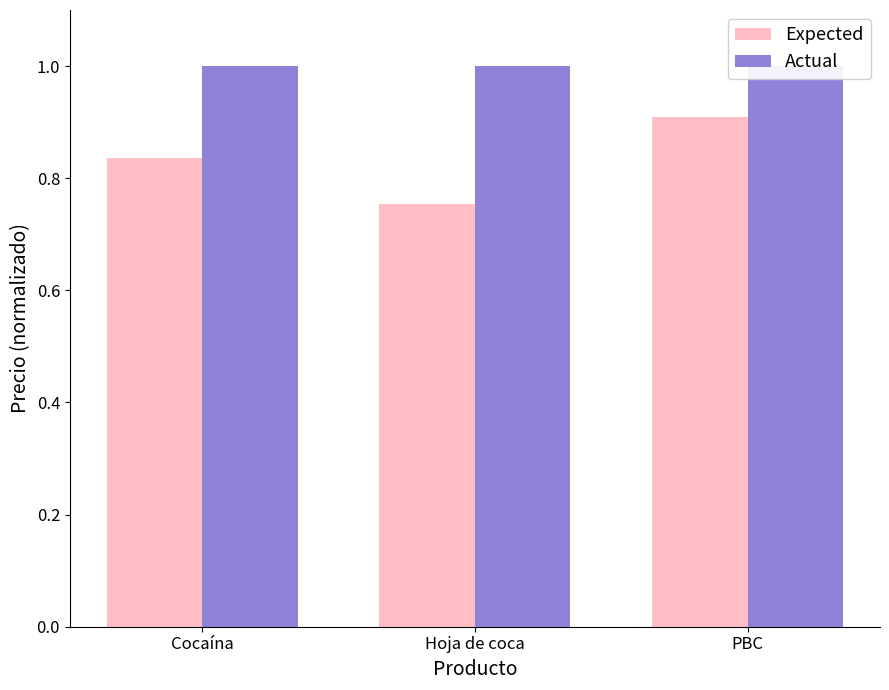

Reading left to right, what are all the values shown in this chart?

Expected: 0.8	0.8	0.9
Actual: 1.0	1.0	1.0